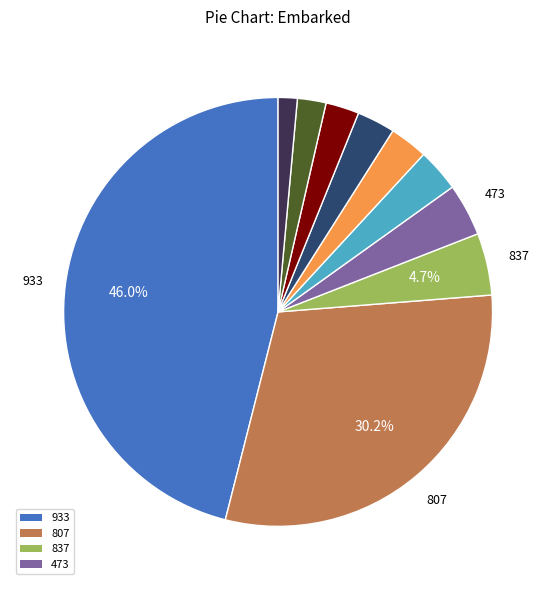

Does any single category account for the majority?

No